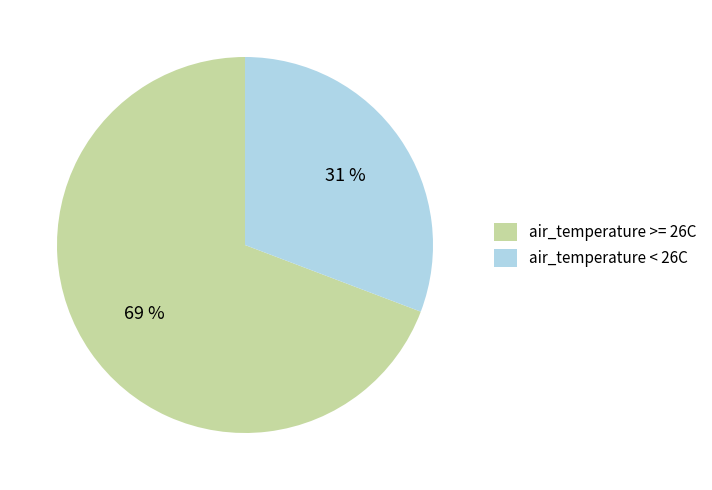

True or false: air_temperature < 26C accounts for 38% of the total.

False